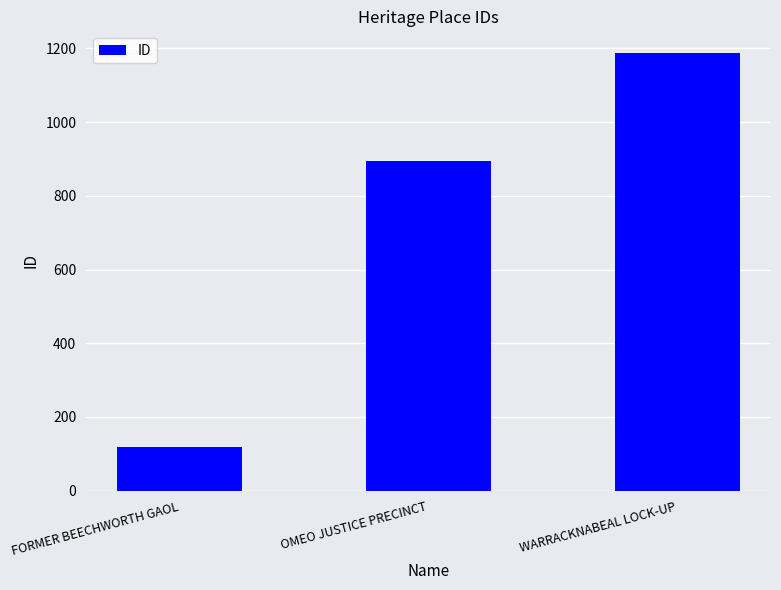

Count the number of data series in this chart.

1